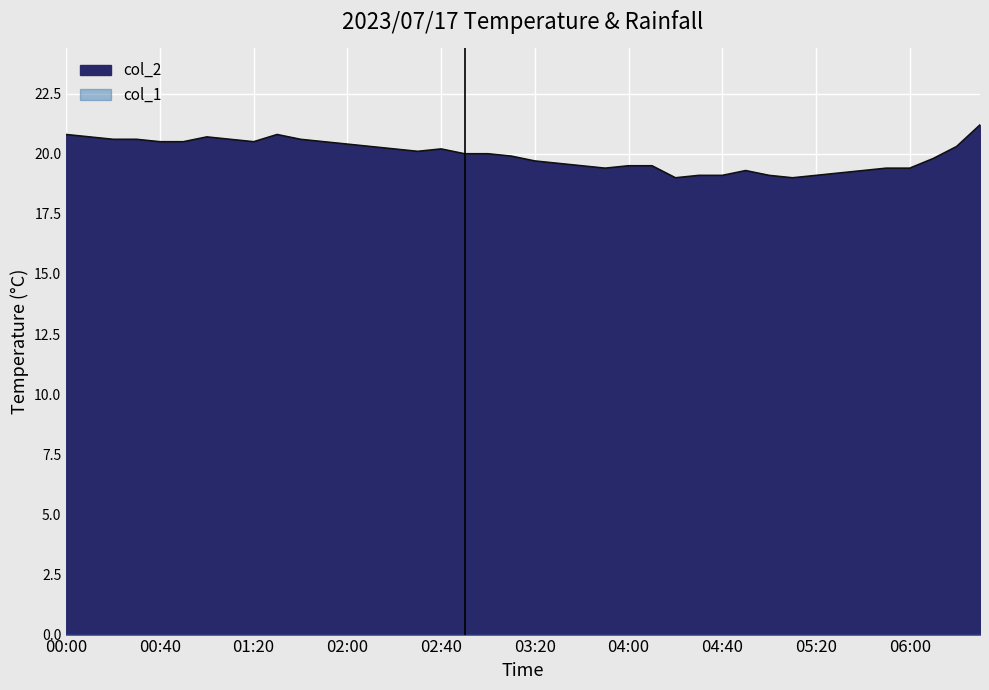

What is the maximum value shown in the chart?

21.2